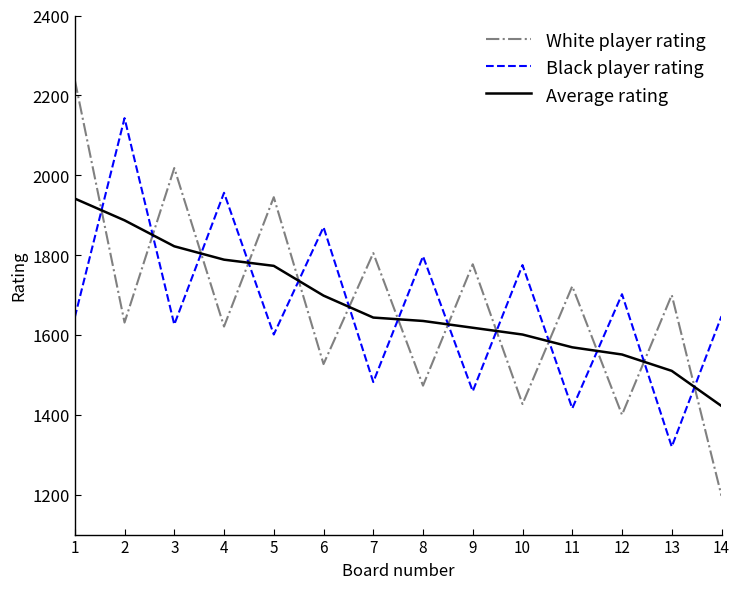

At which label is White player rating closest to 1718?

11